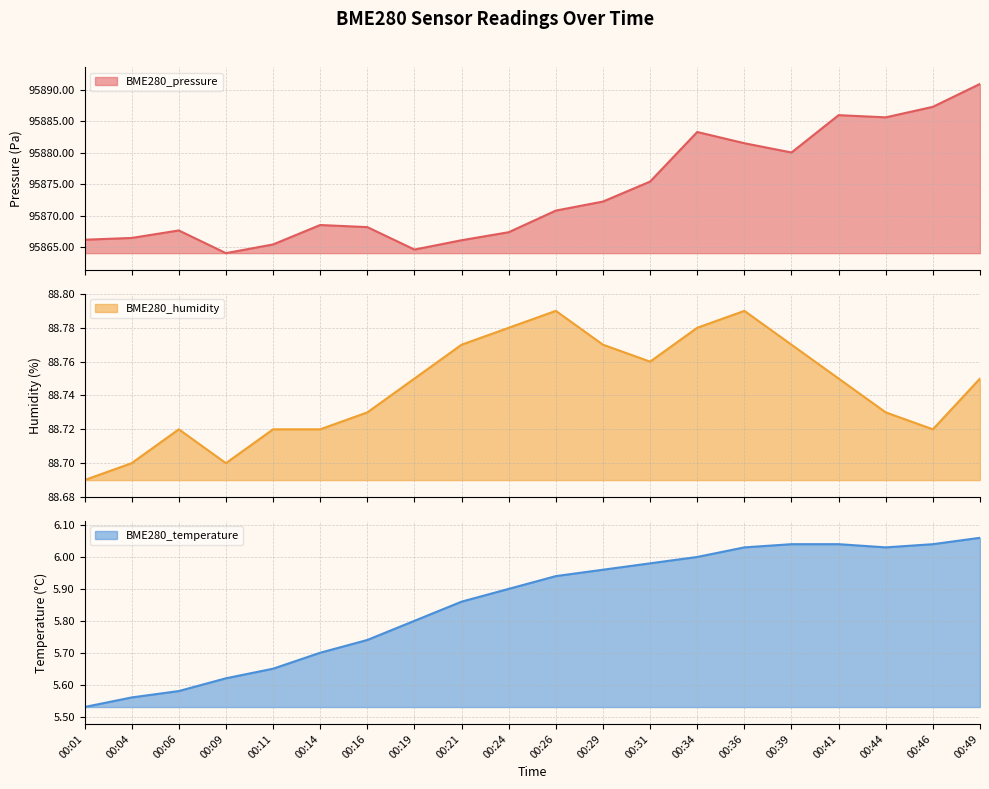

At which category is the sum across all series the highest?

00:49